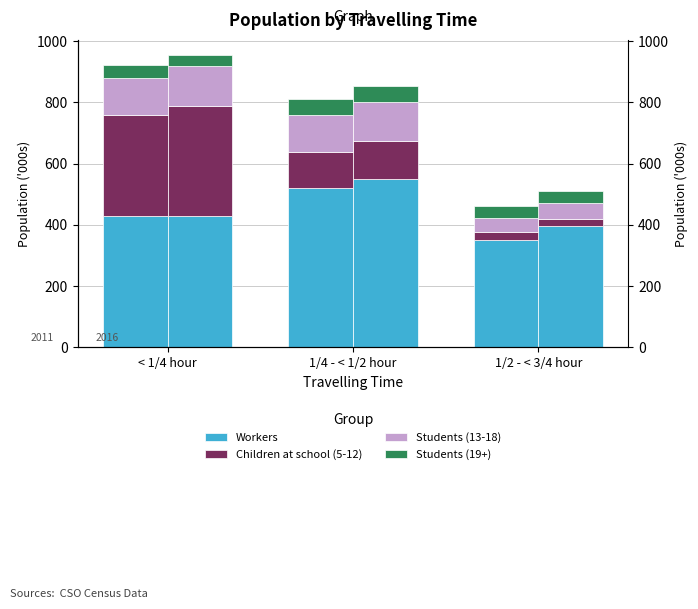

Which series changed the most between 1/4 - < 1/2 hour and 1/2 - < 3/4 hour?

Workers